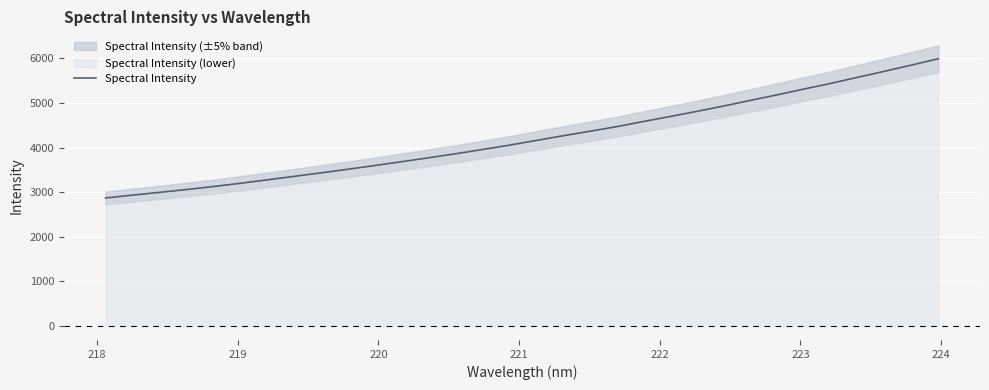

What is the difference between the maximum and second lowest values?

3059.5